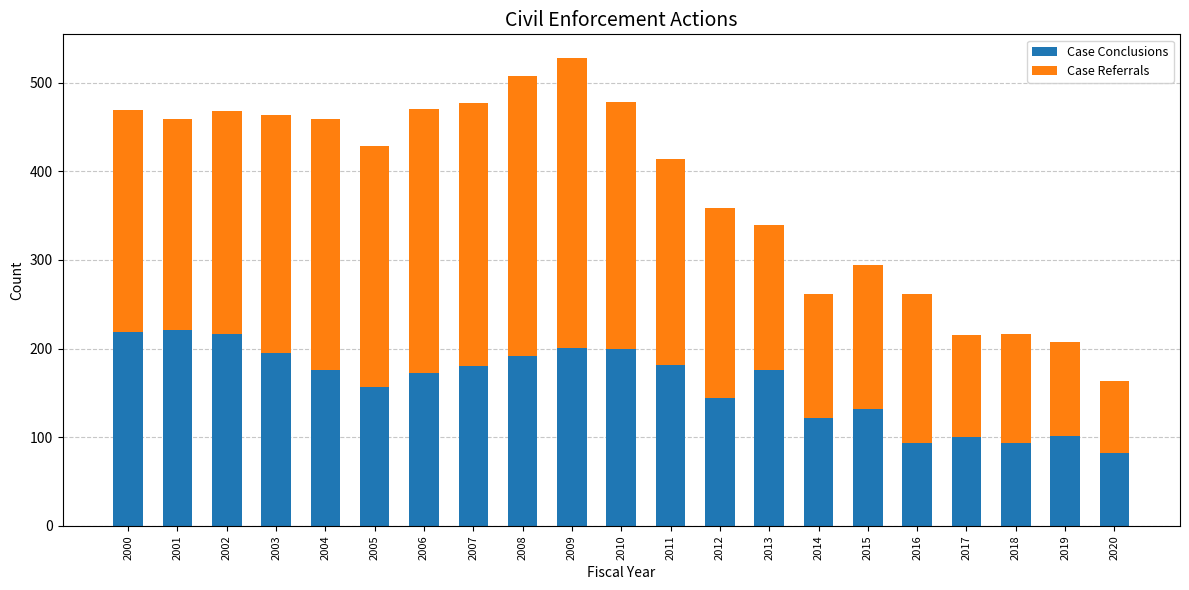

What is the lowest value of the Case Conclusions series?

82